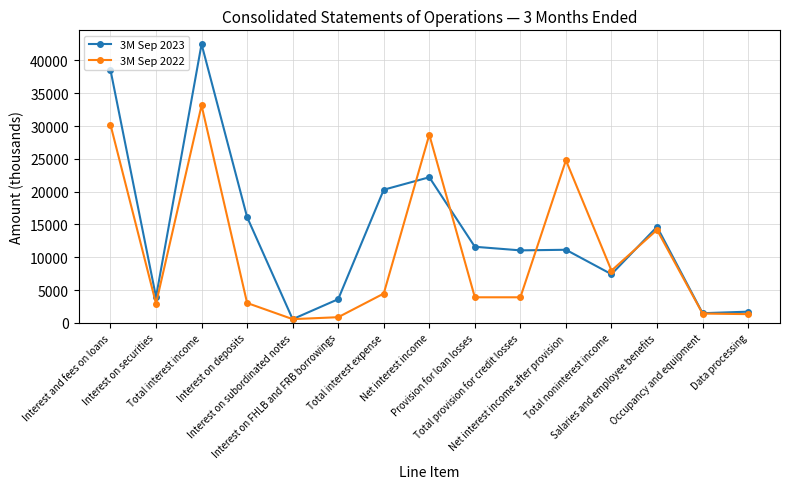

True or false: 3M Sep 2023 and 3M Sep 2022 intersect in this chart.

True